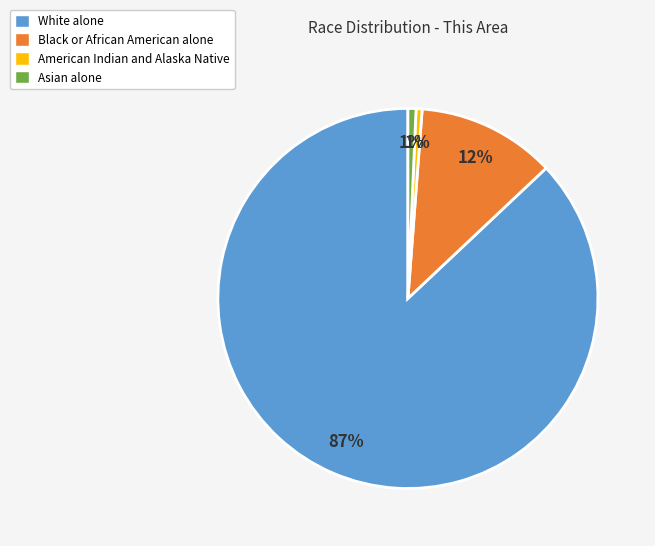

How many segments does this pie chart have?

4